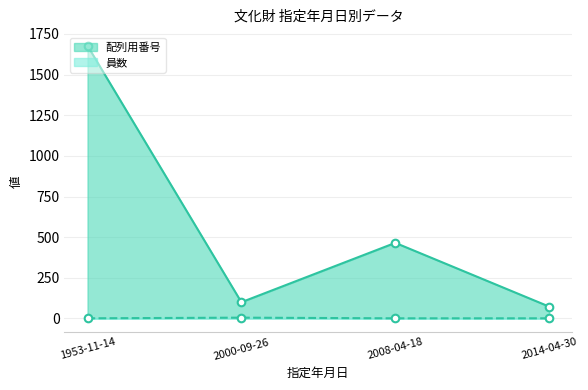

At how many categories does at least one series exceed 149?

2